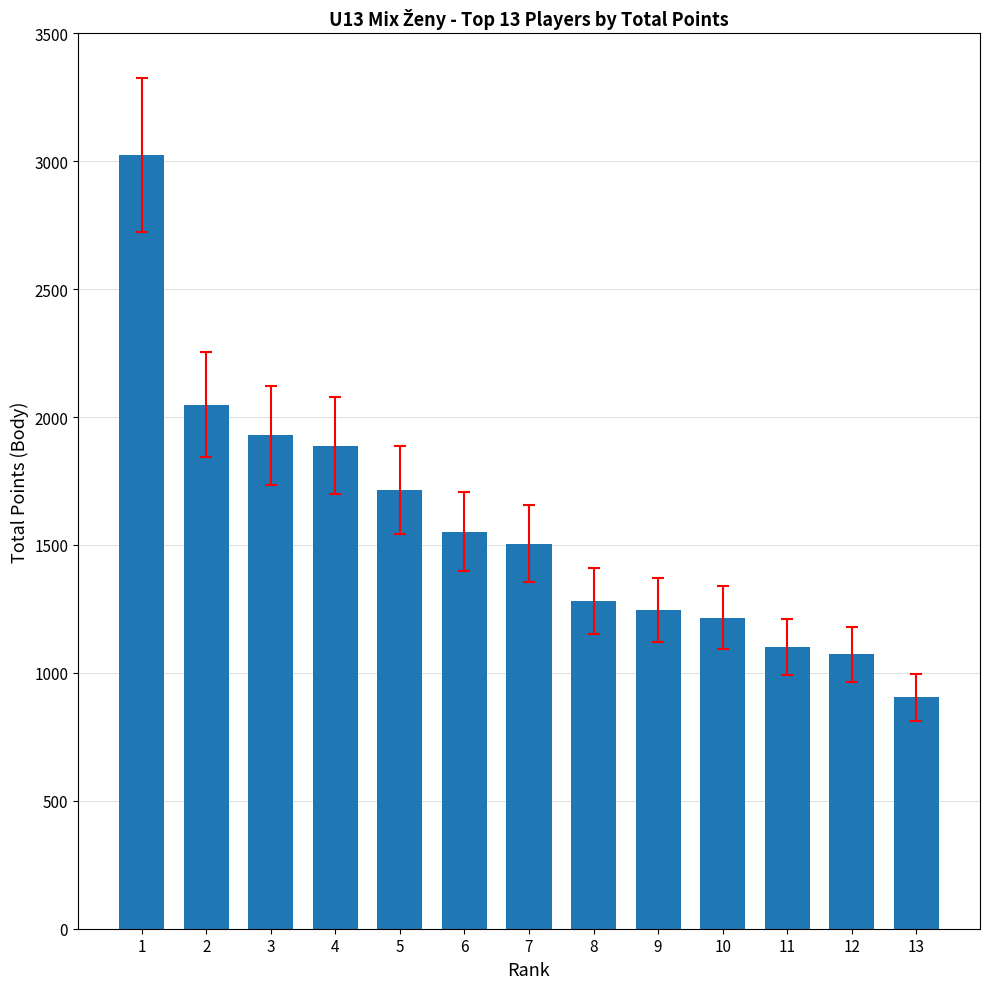

Does the chart contain any negative values?

No